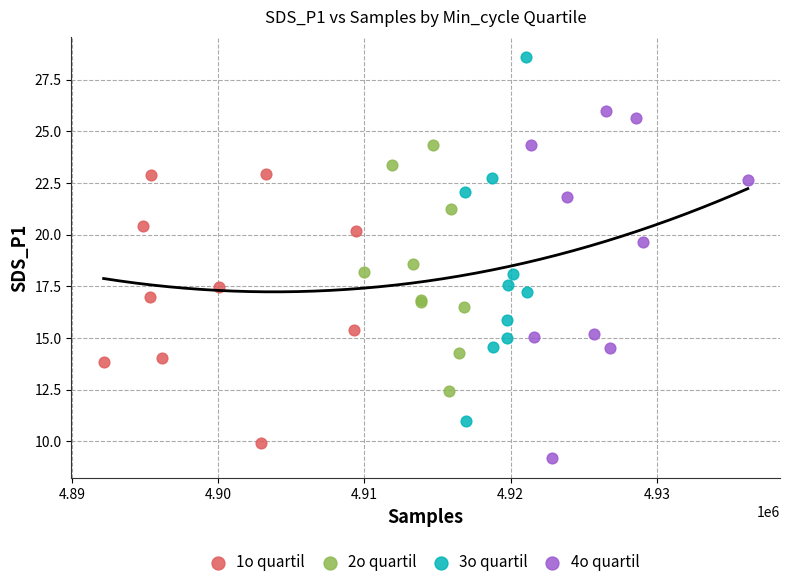

Which series reaches the maximum Y coordinate?

3o quartil